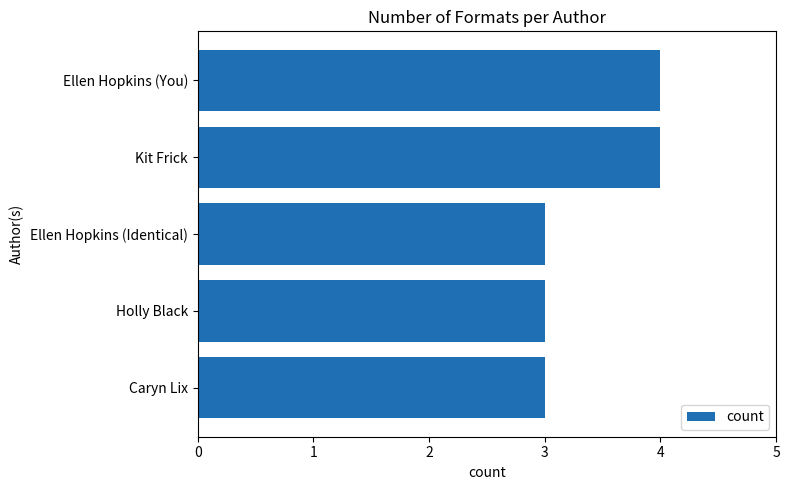

Reading bottom to top, extract all data points from this chart.

Caryn Lix=3	Holly Black=3	Ellen Hopkins (Identical)=3	Kit Frick=4	Ellen Hopkins (You)=4